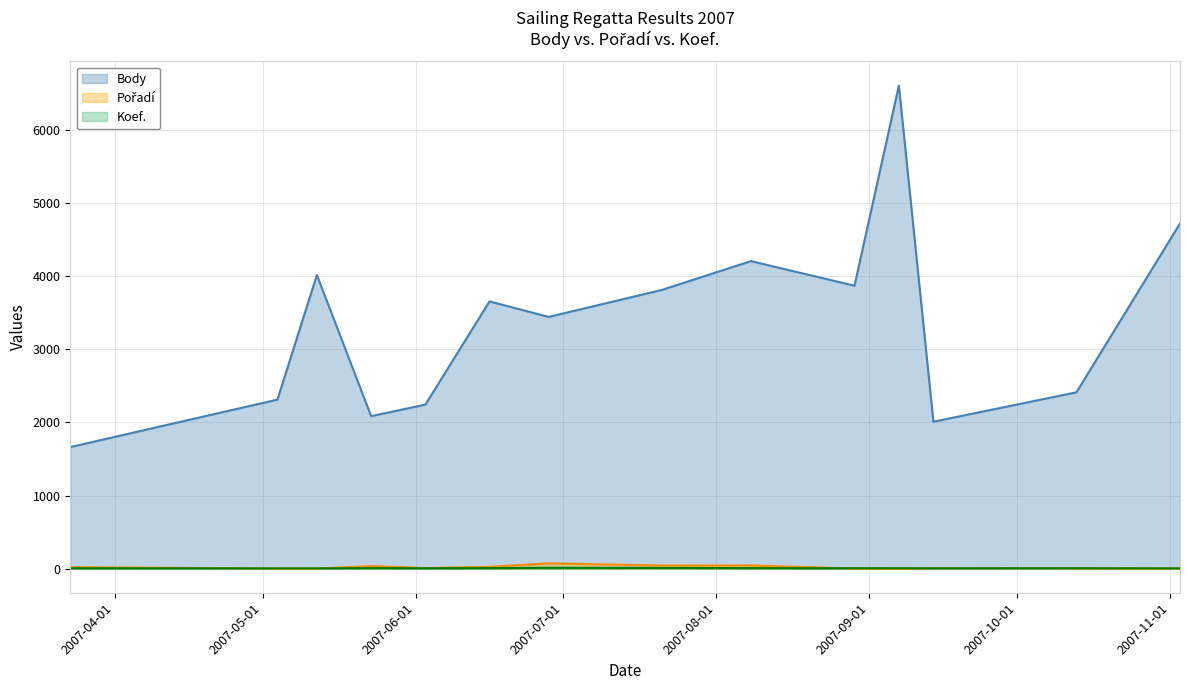

At 2007-05-23, list the series in order from largest to smallest.

Body, Pořadí, Koef.